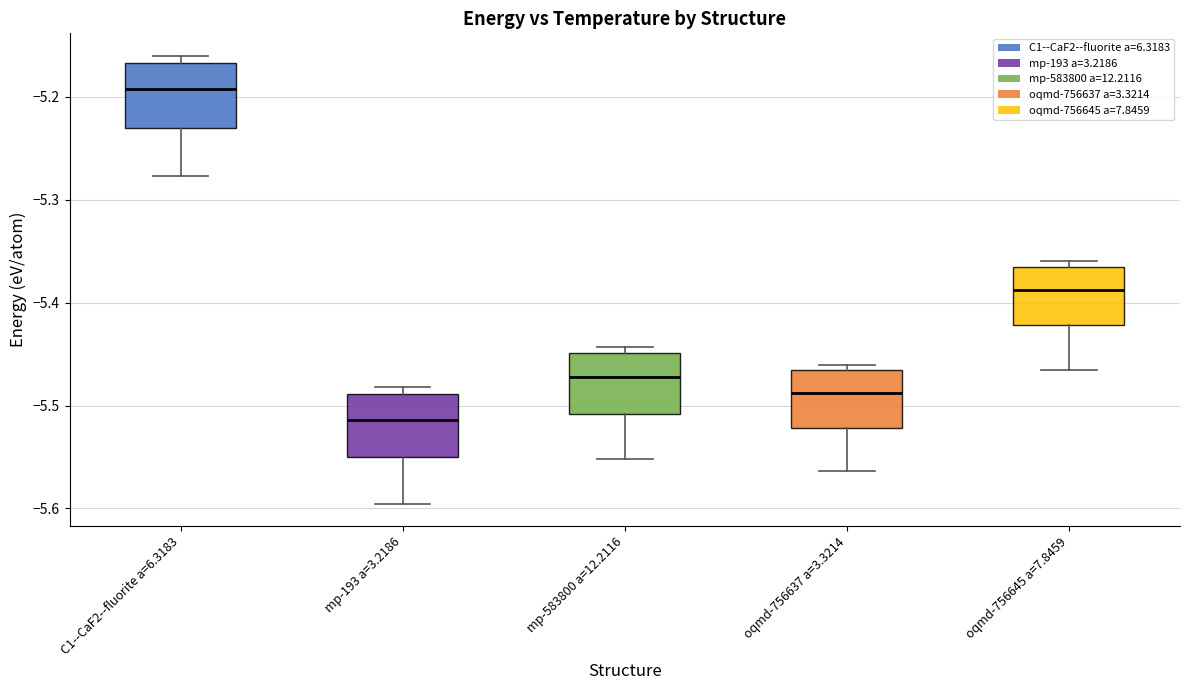

Reading left to right, transcribe this box plot: for each box, give where its median line is, the range the box spans, and where its two whiskers end, as read against the y-axis. The values are not printed on the chart, so give them approximately, as read against the axis.

C1--CaF2--fluorite a=6.3183: median -5.19, box -5.23 to -5.17, whiskers -5.28 to -5.16
mp-193 a=3.2186: median -5.51, box -5.55 to -5.49, whiskers -5.60 to -5.48
mp-583800 a=12.2116: median -5.47, box -5.51 to -5.45, whiskers -5.55 to -5.44
oqmd-756637 a=3.3214: median -5.49, box -5.52 to -5.47, whiskers -5.56 to -5.46
oqmd-756645 a=7.8459: median -5.39, box -5.42 to -5.36, whiskers -5.47 to -5.36 (just above the box's upper edge)